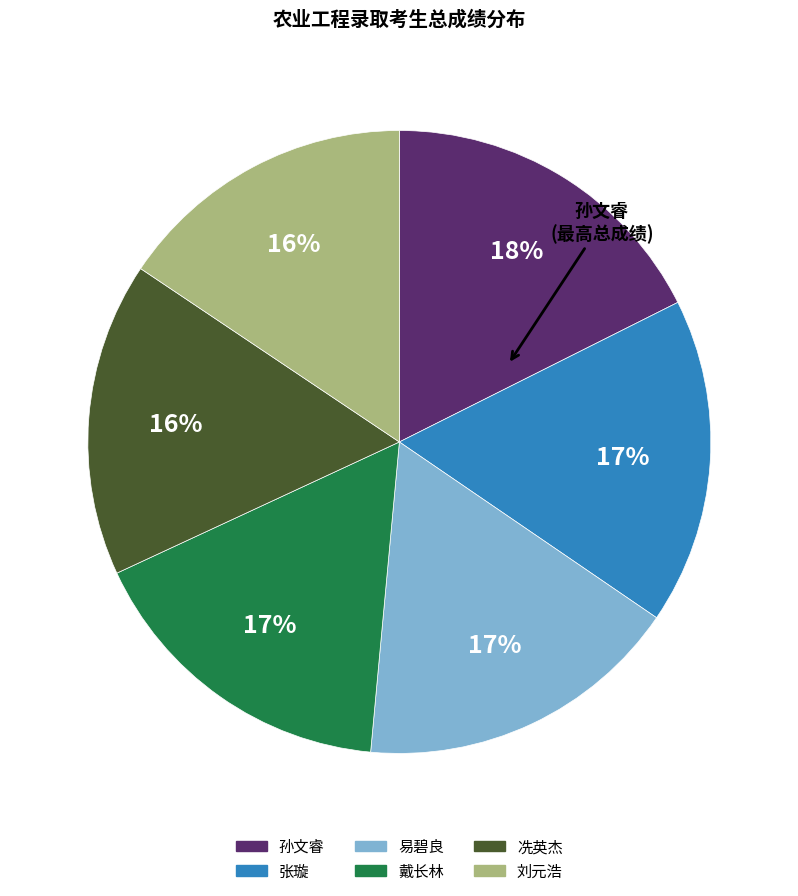

Do 孙文睿 and 易碧良 together represent more than half of the pie?

No